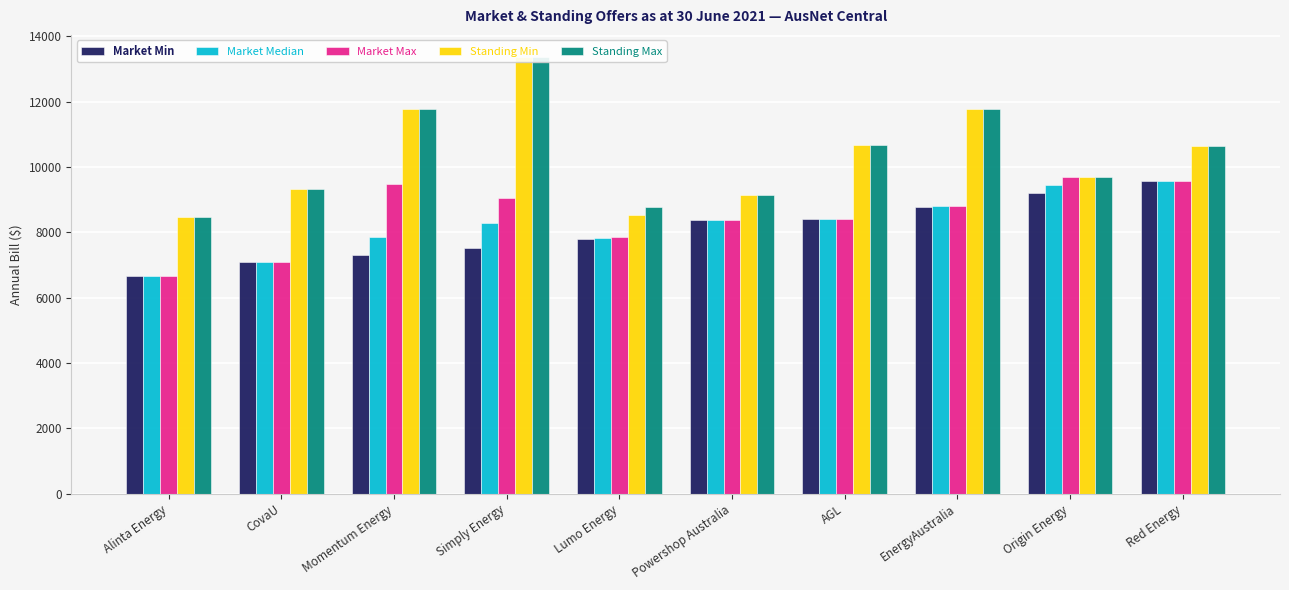

How many bars are there in total?

50